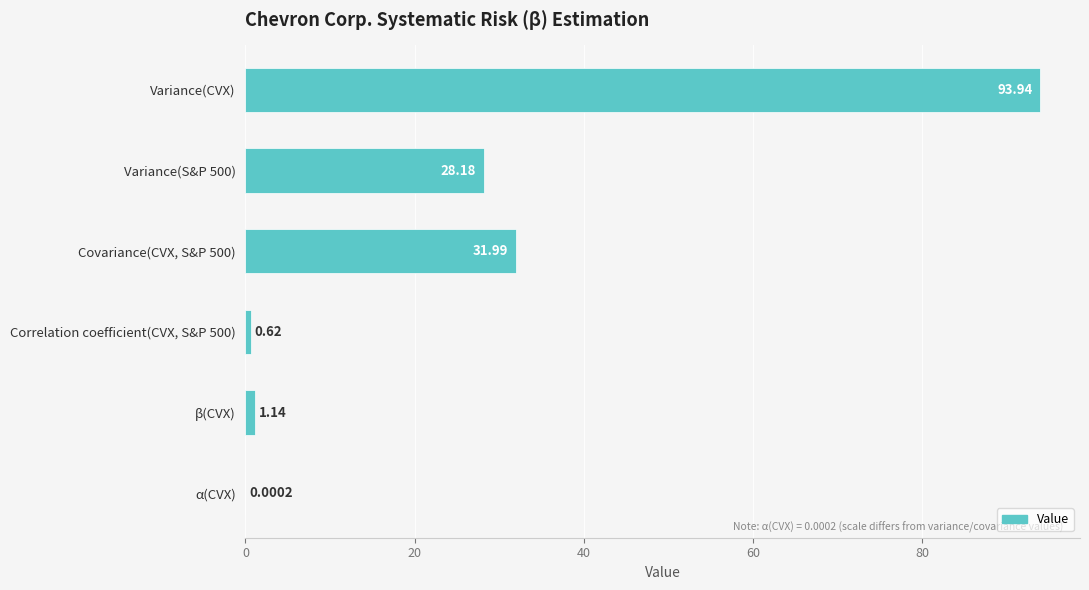

At which label is the value closest to 46?

Covariance(CVX, S&P 500)